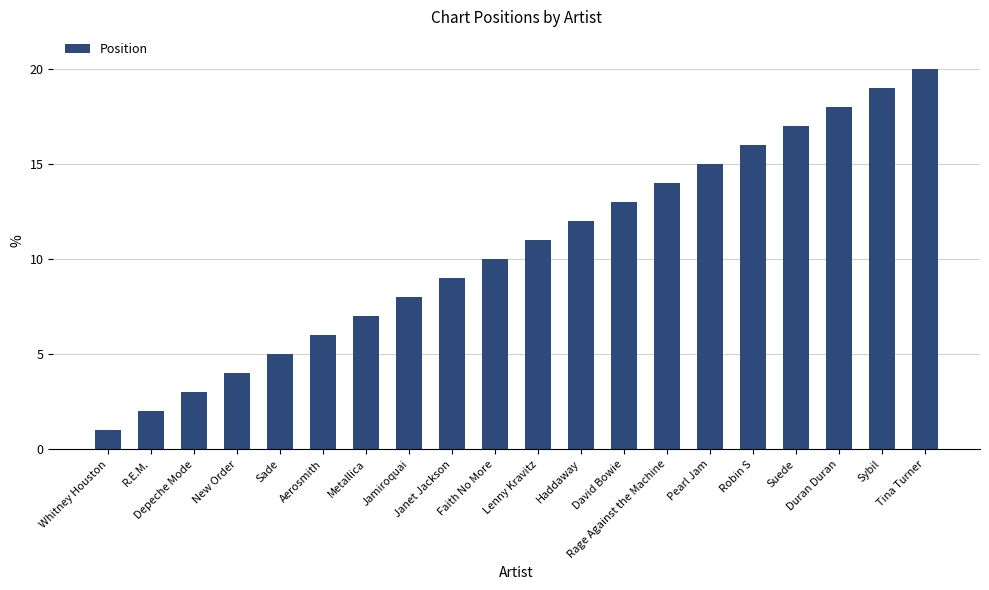

What is the sum of all values?

210